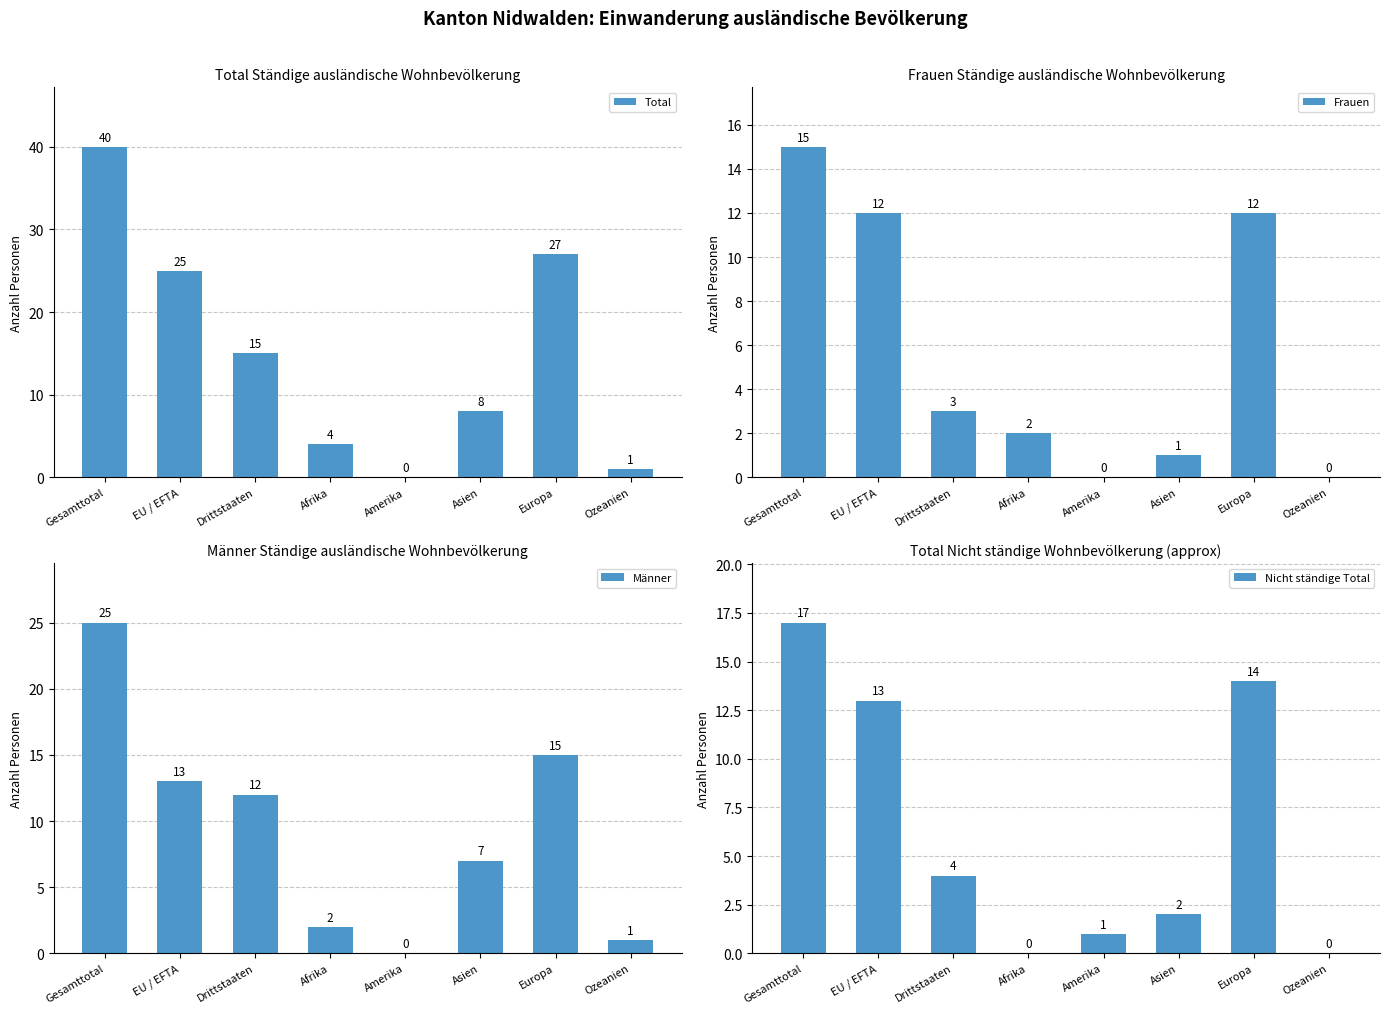

Which category has the highest value in the Frauen series?

Gesamttotal